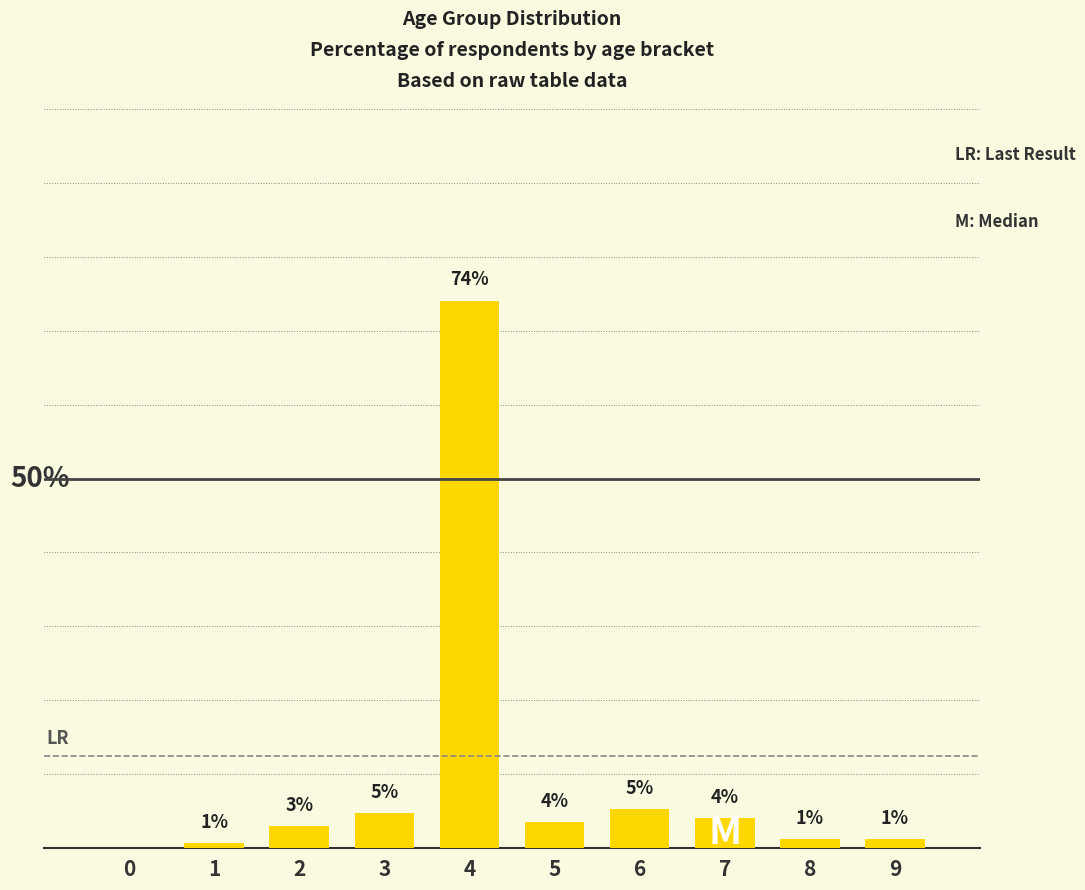

Are the bars horizontal?

No